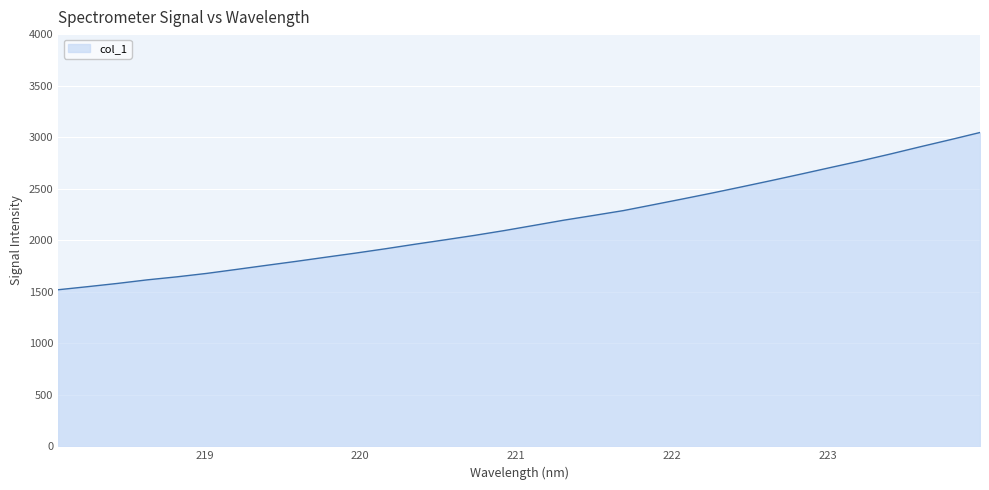

What is the difference between the maximum and minimum values?

1526.0